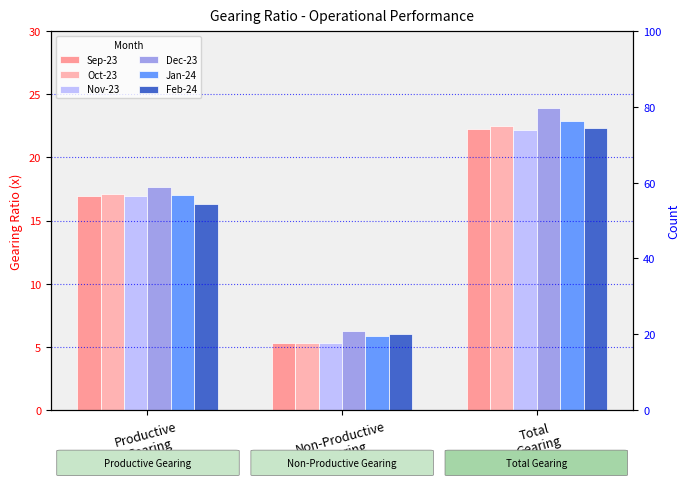

List the series in order of their peak value, lowest first.

Nov-23, Sep-23, Feb-24, Oct-23, Jan-24, Dec-23